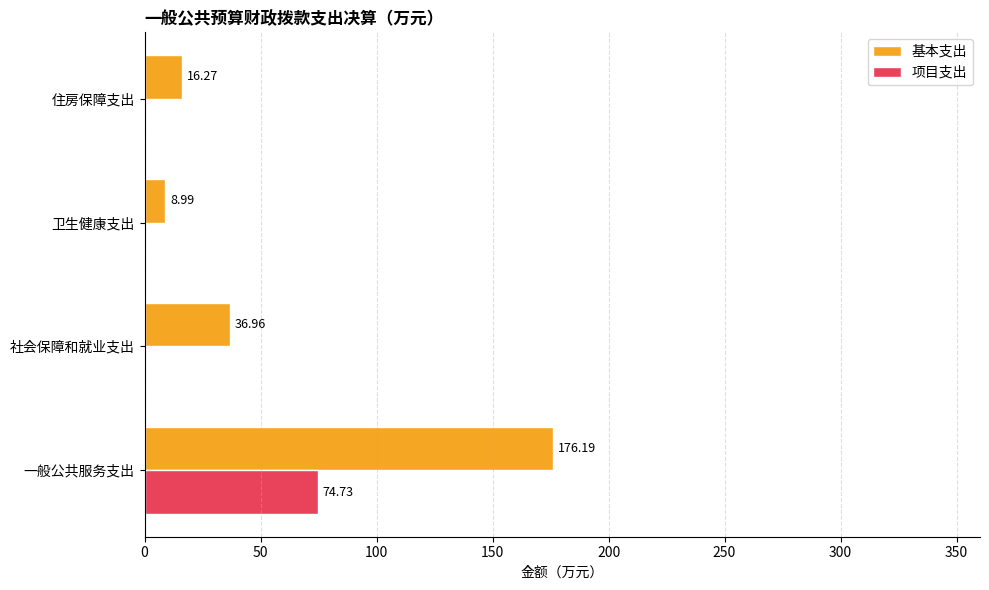

Which series has the largest total across all categories?

基本支出